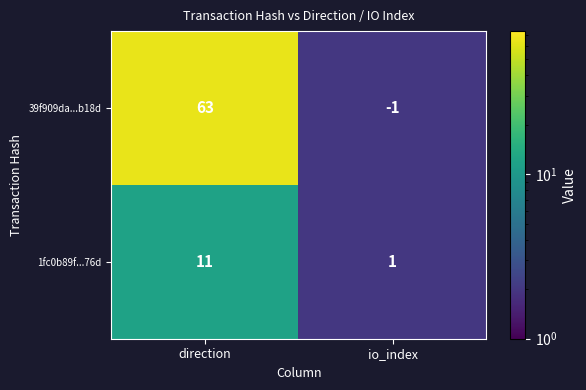

The 1fc0b89f...76d series shows 16 at direction. True or false?

False